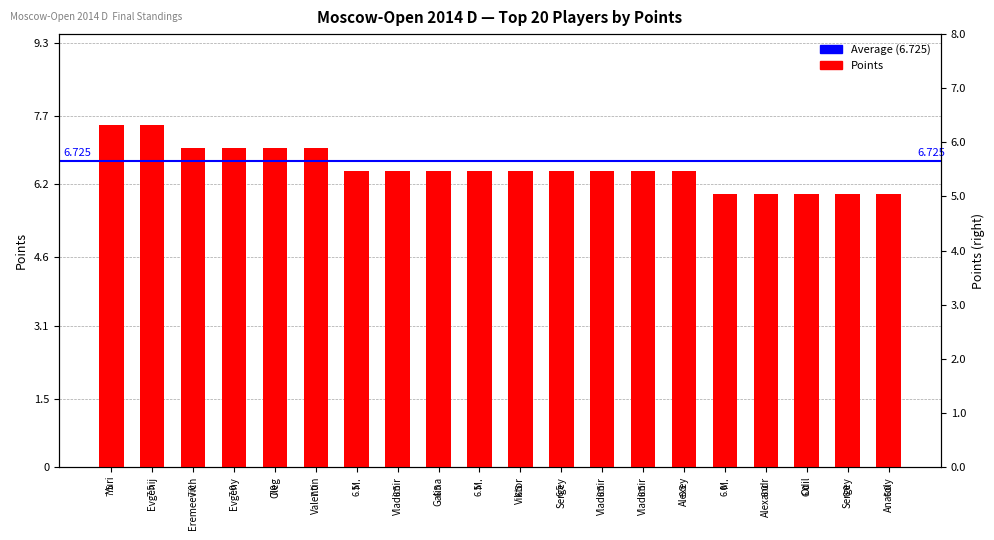

List the labels in order of value, largest first.

Yuri, Evgenij, Eremeevich, Evgeny, Oleg, Valentin, M., Vladimir, Galina, M., Viktor, Sergey, Vladimir, Vladimir, Alexey, M., Alexandr, Odil, Sergey, Anatoly